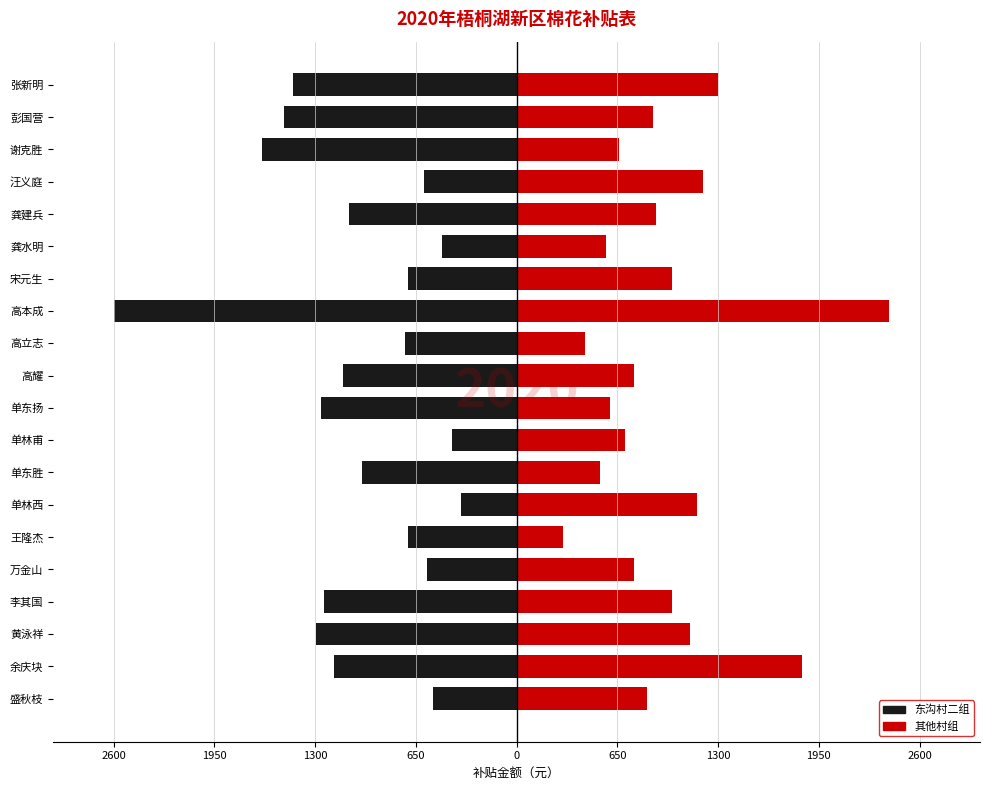

What are all the series names shown in the legend?

东沟村二组, 其他村组